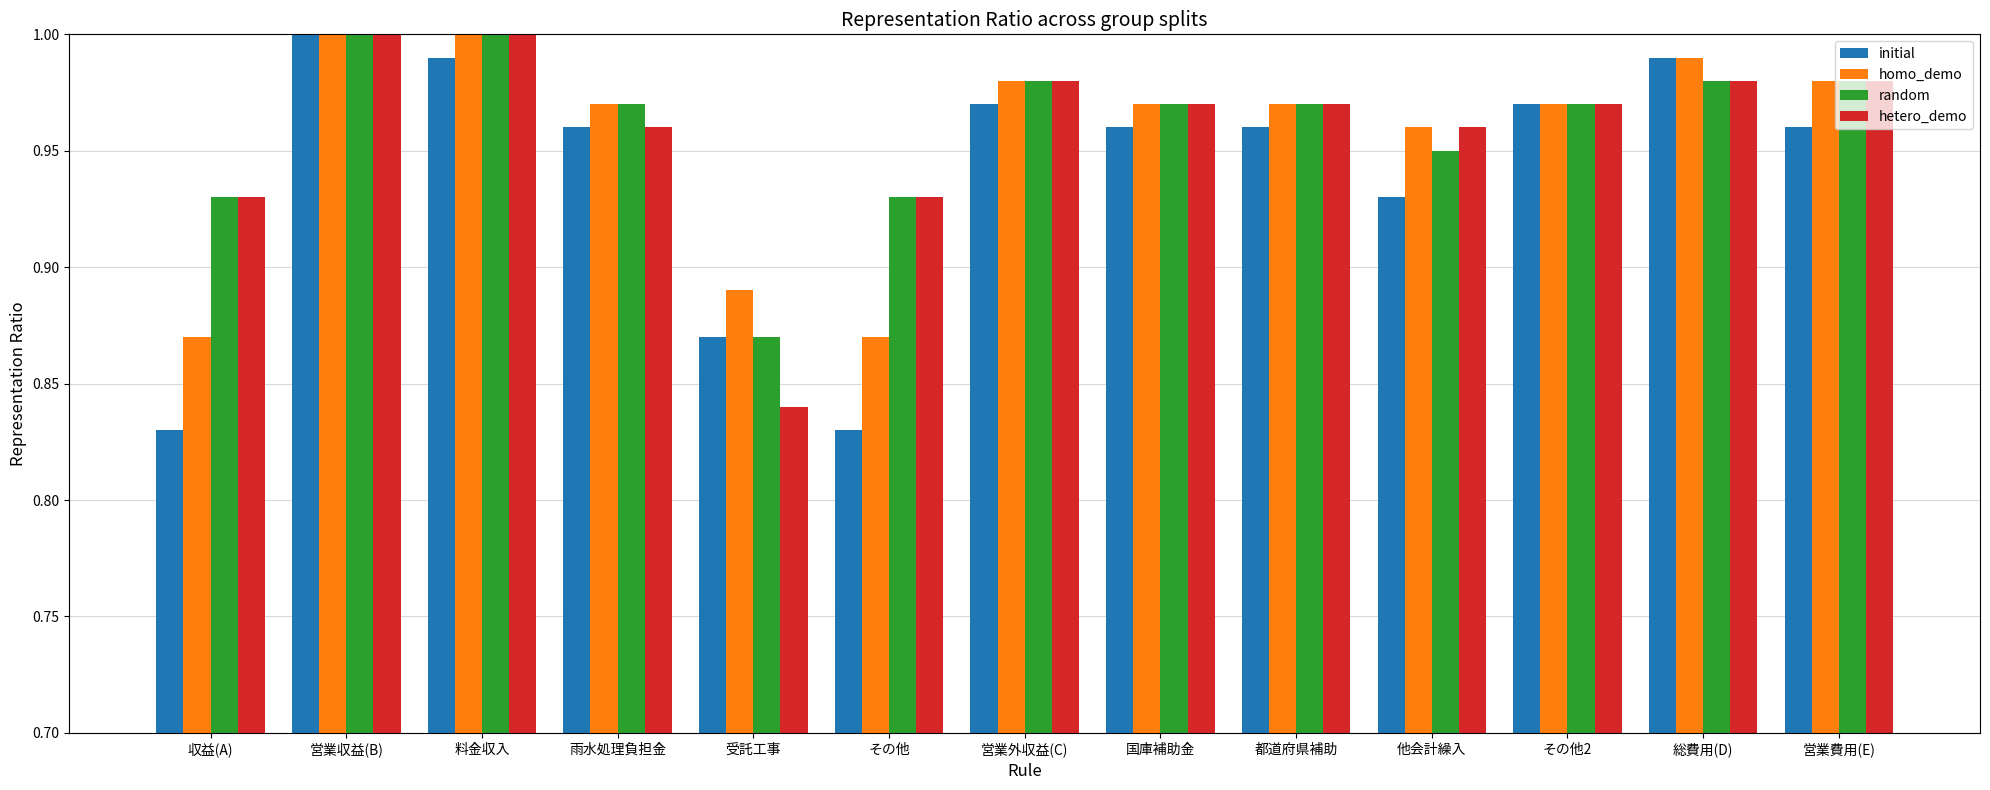

At which label does random reach its minimum?

受託工事